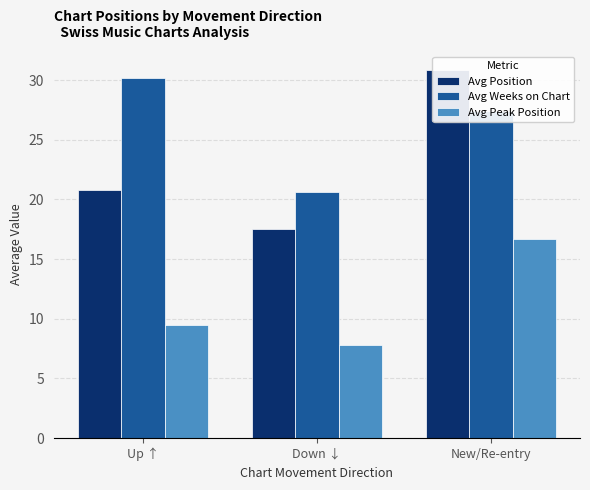

At which label does Avg Position first exceed 20?

Up ↑